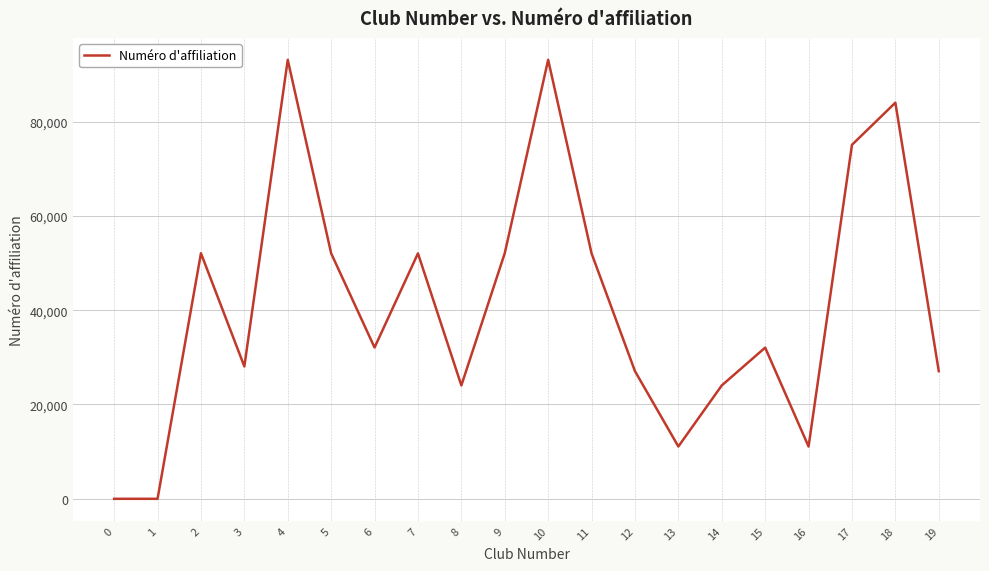

What is the change in value from 1 to 4?

+93084.0